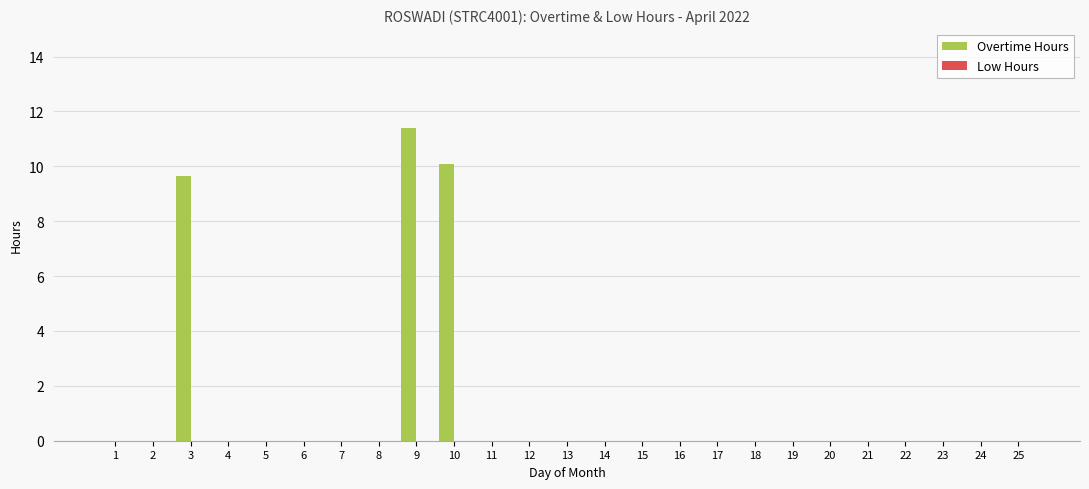

The value at 9 is 3.5. True or false?

False